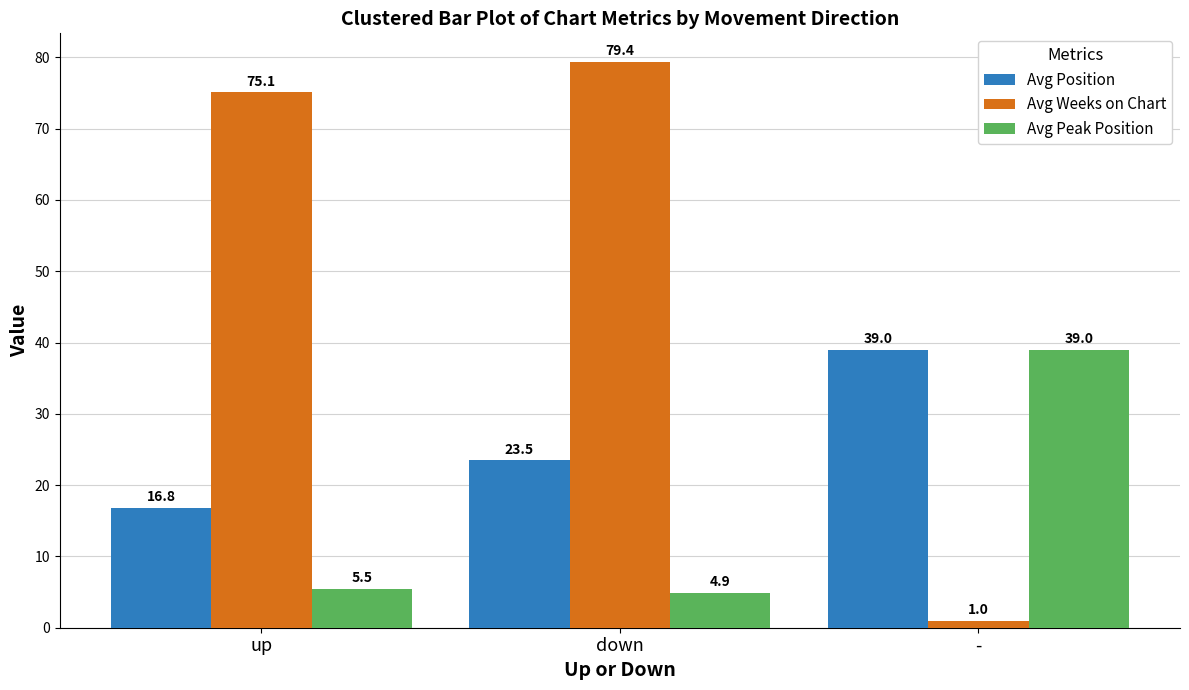

Where is Avg Peak Position nearest to the value 21?

up